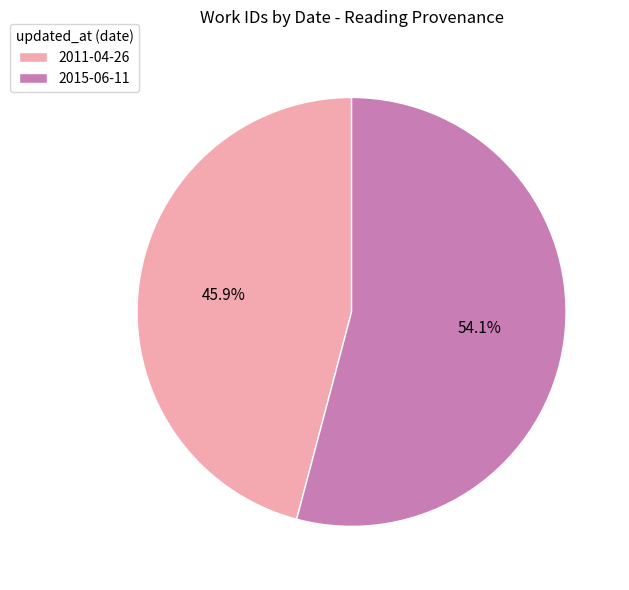

Which category has the smallest portion of the pie?

2011-04-26